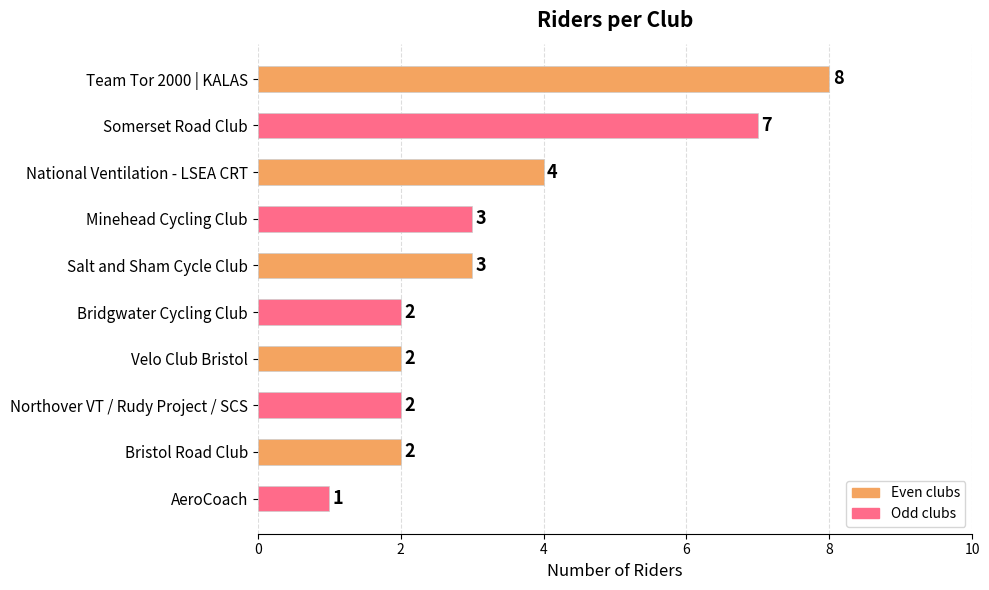

Between Team Tor 2000 | KALAS and Northover VT / Rudy Project / SCS, which is larger?

Team Tor 2000 | KALAS